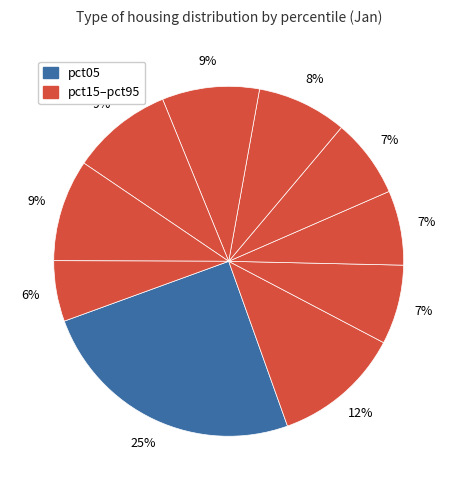

Count the number of slices in the pie.

10